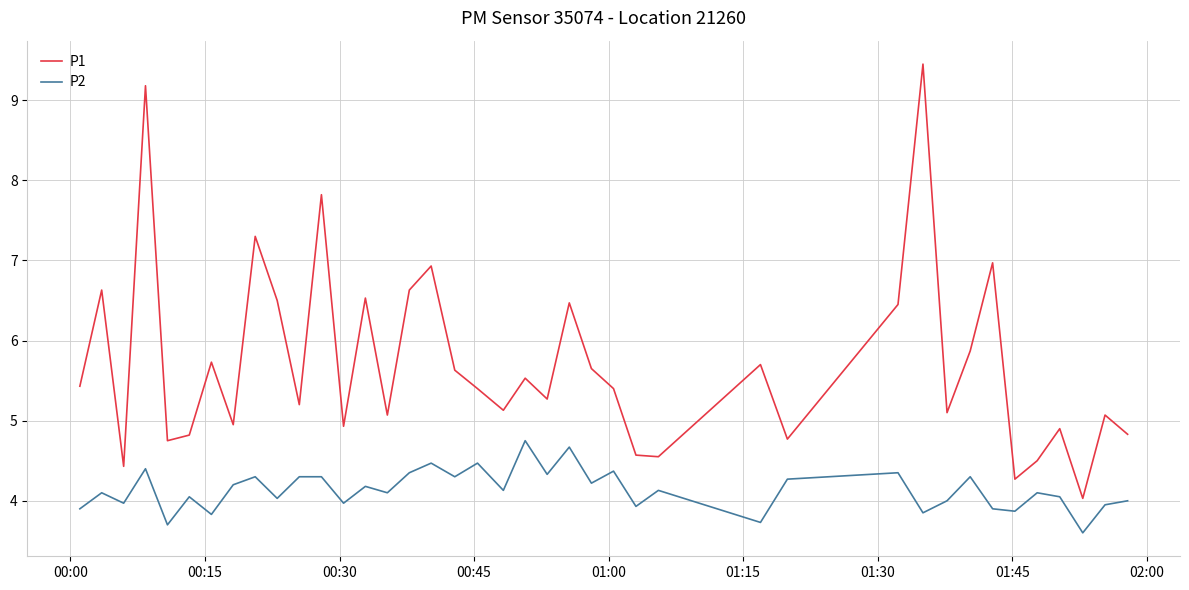

True or false: P2 and P1 cross at least once.

False